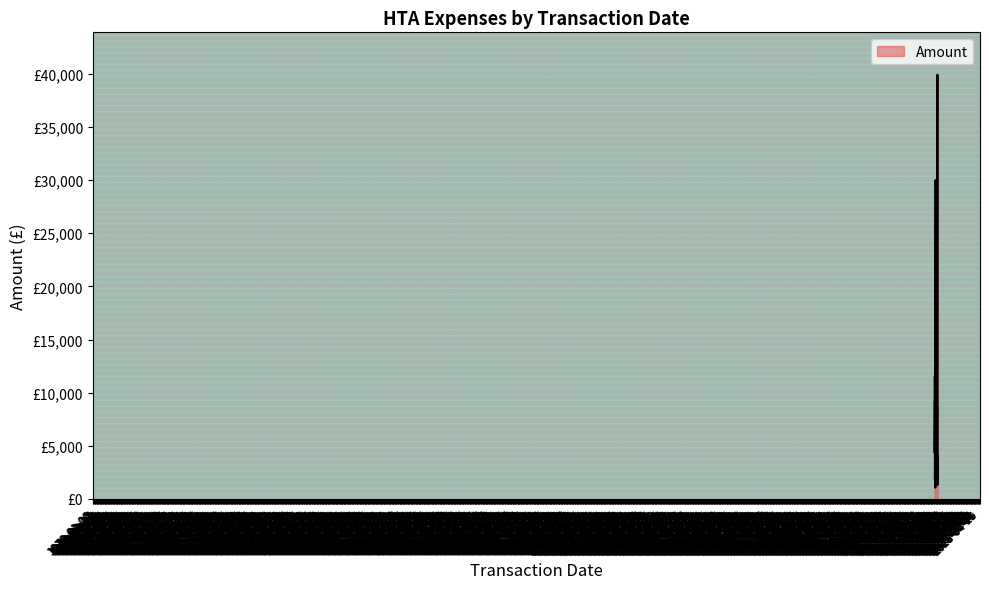

Reading left to right, what are all the values shown in this chart?

39911.5	30000.0	27298.0	17224.7	13350.8	13260.0	11478.9	9250.0	8640.0	6380.4	4840.7	4356.6	4000.0	3872.5	3366.0	2790.0	2424.5	2316.5	2029.6	2000.0	1950.0	1832.4	1320.0	1270.3	1065.6